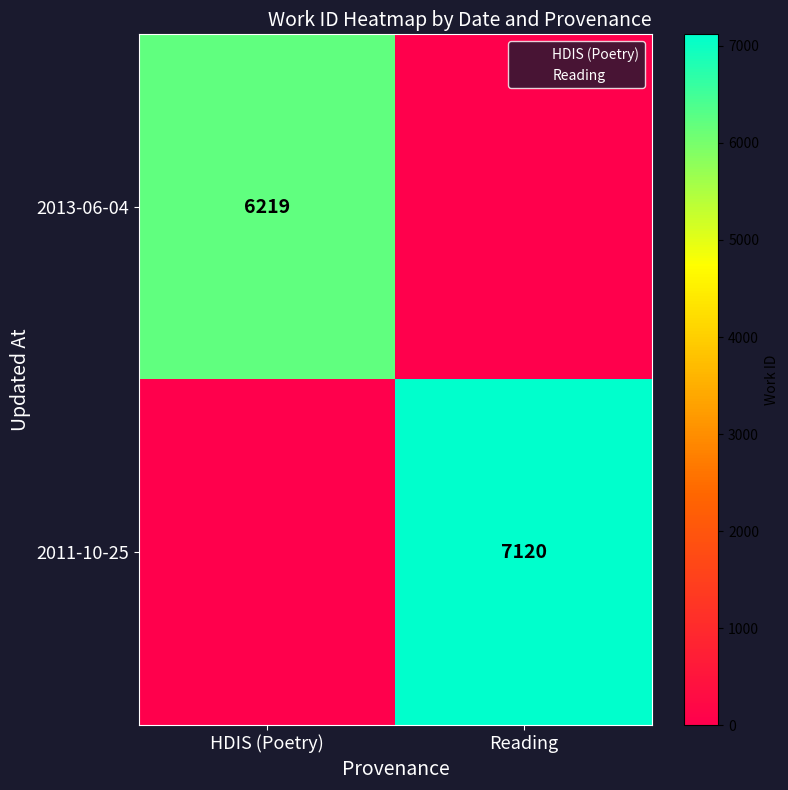

Which series has the widest spread of values?

2011-10-25